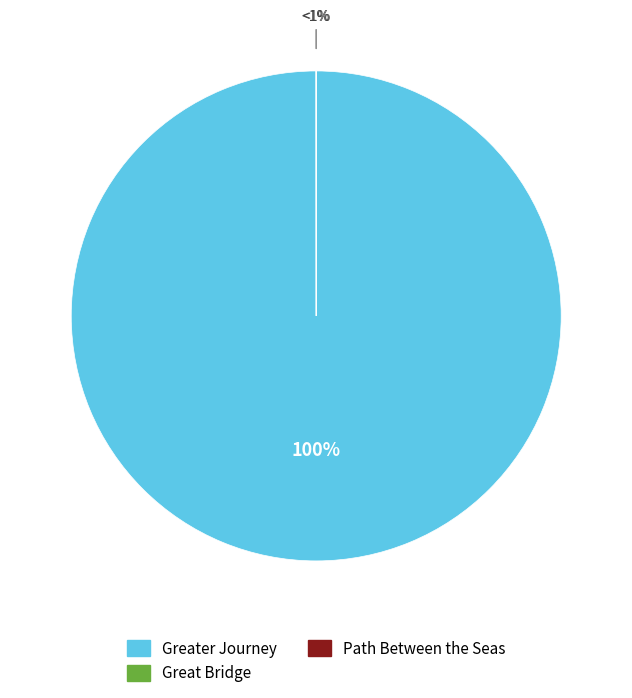

How many segments does this pie chart have?

3